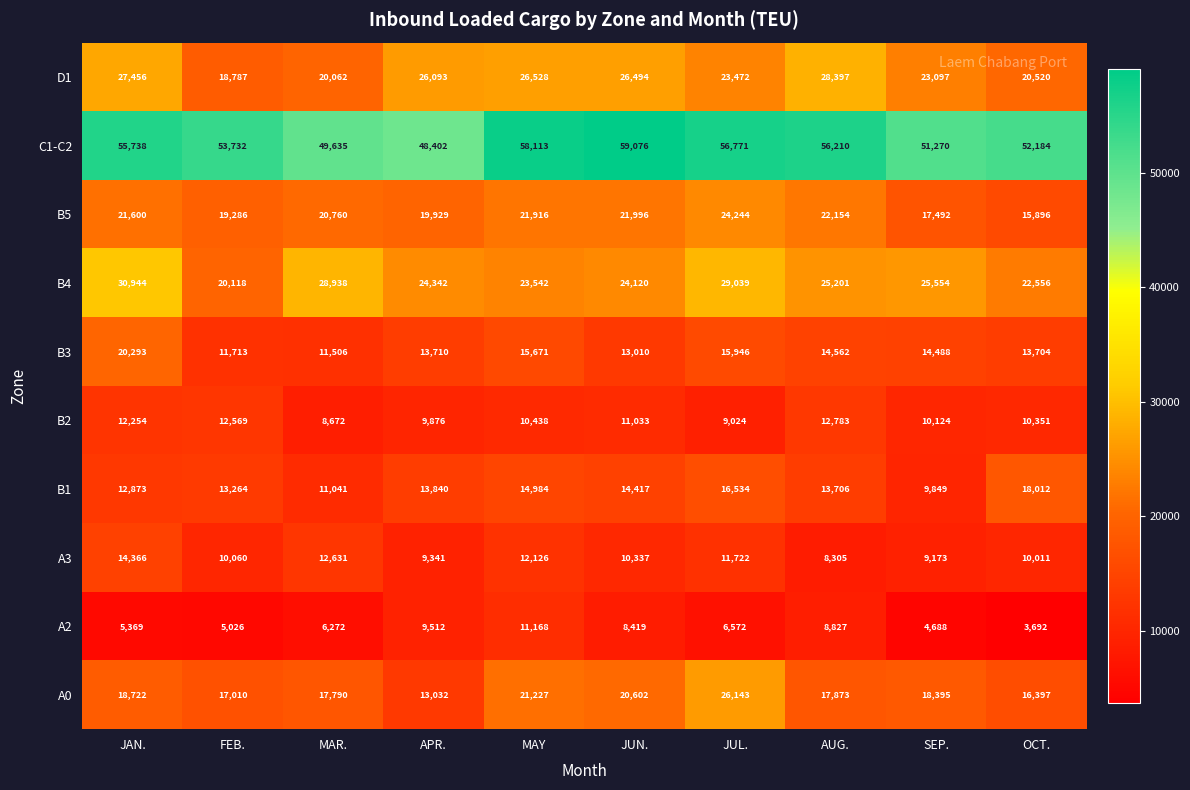

What value does the A2 series have at JUL., to the nearest 10?

6570